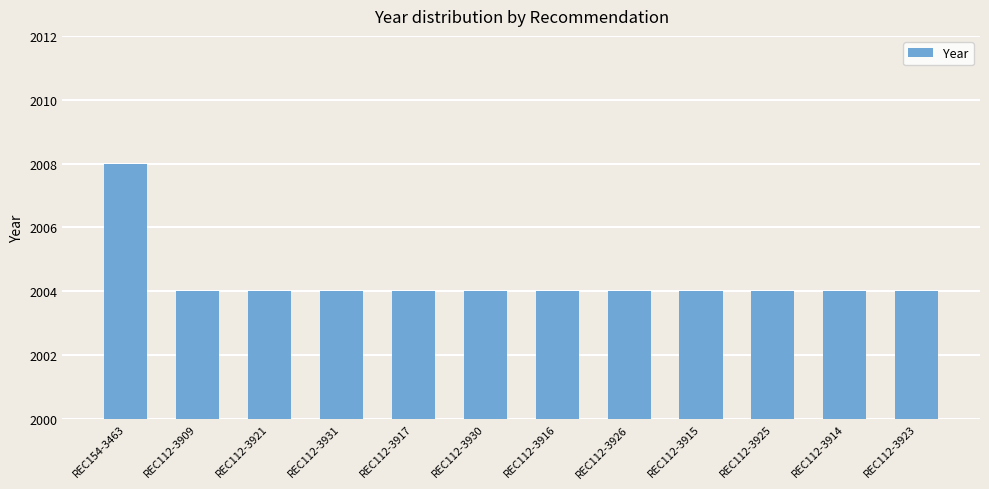

What is the maximum value shown in the chart?

2008